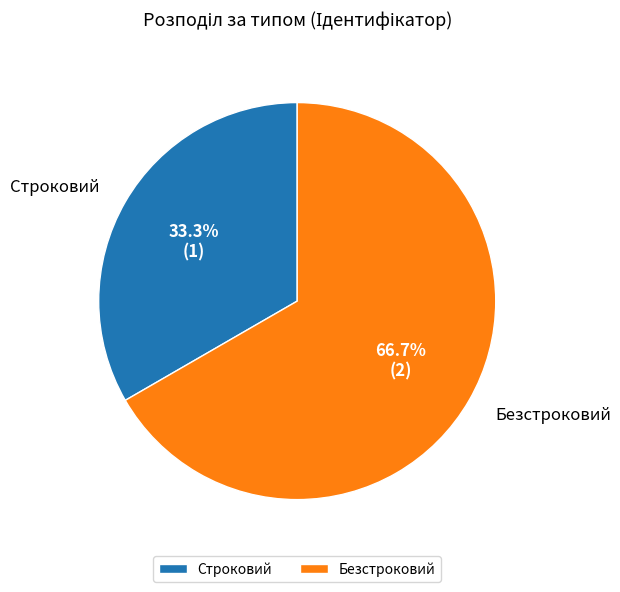

To the nearest percent, what is the difference between the largest and smallest slice percentages?

33%